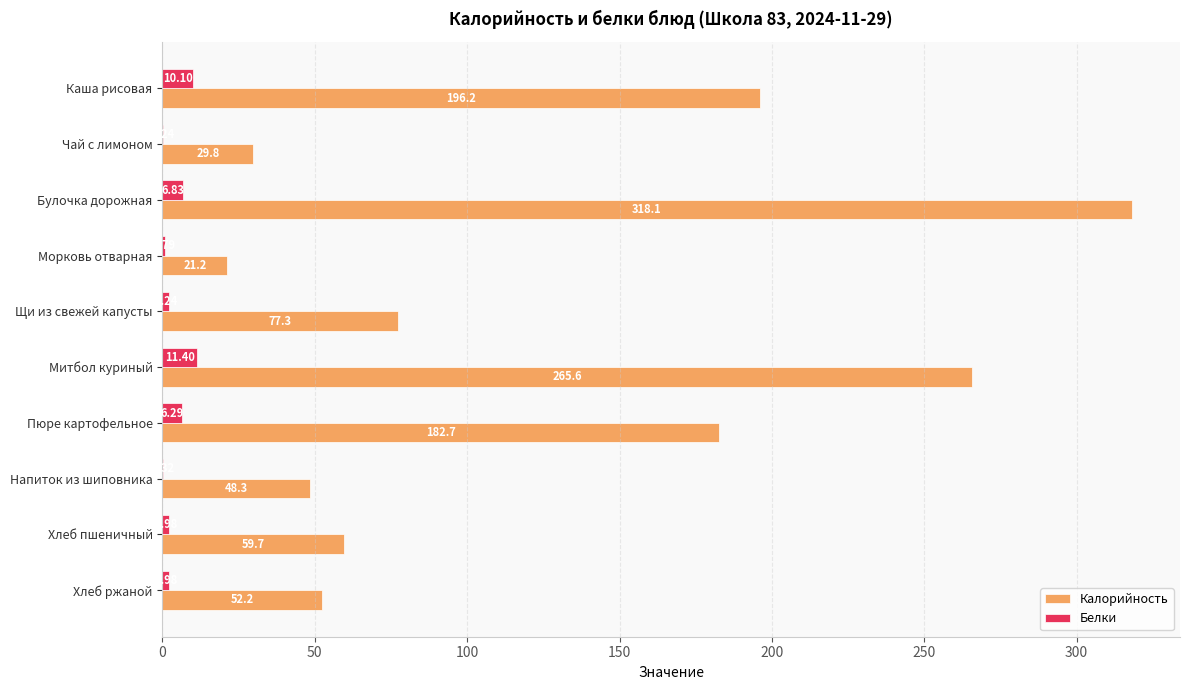

Is the value of Белки at Булочка дорожная greater than the value of Калорийность at Пюре картофельное?

No